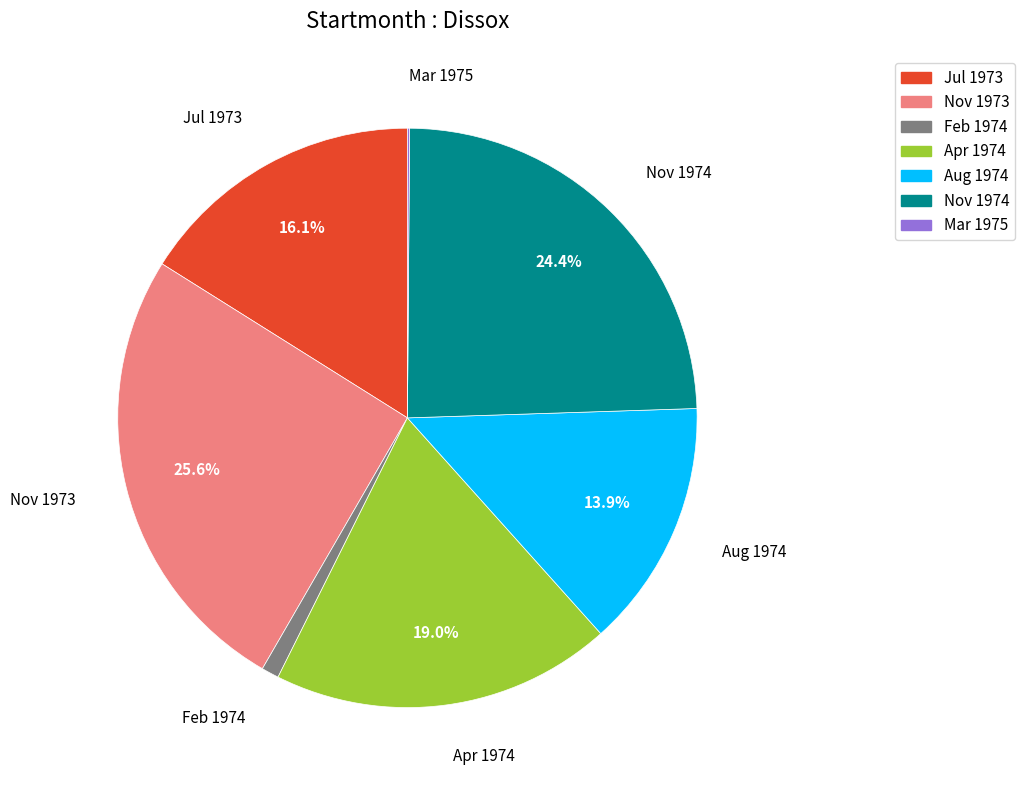

Is Feb 1974 the majority of the pie?

No